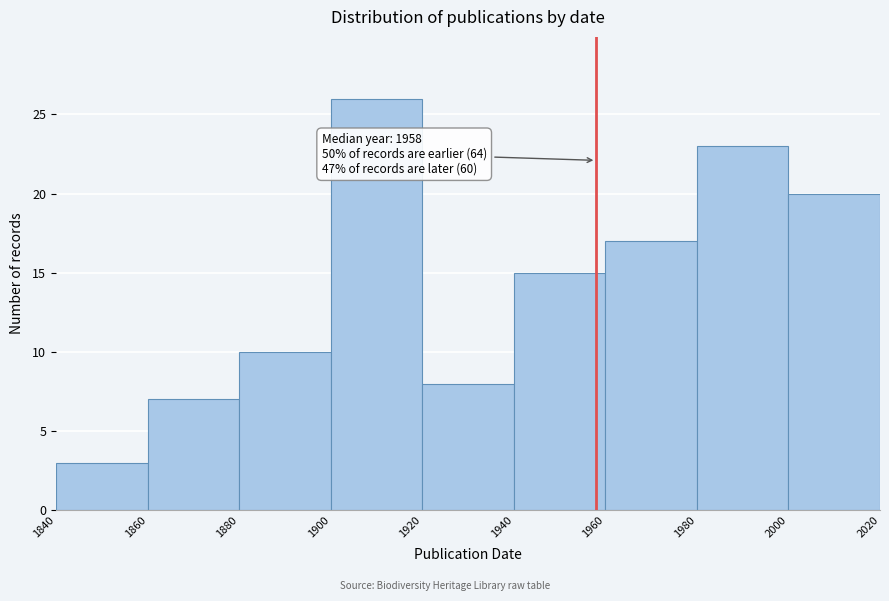

Which range on the x-axis has the tallest bar?

1900 to 1920